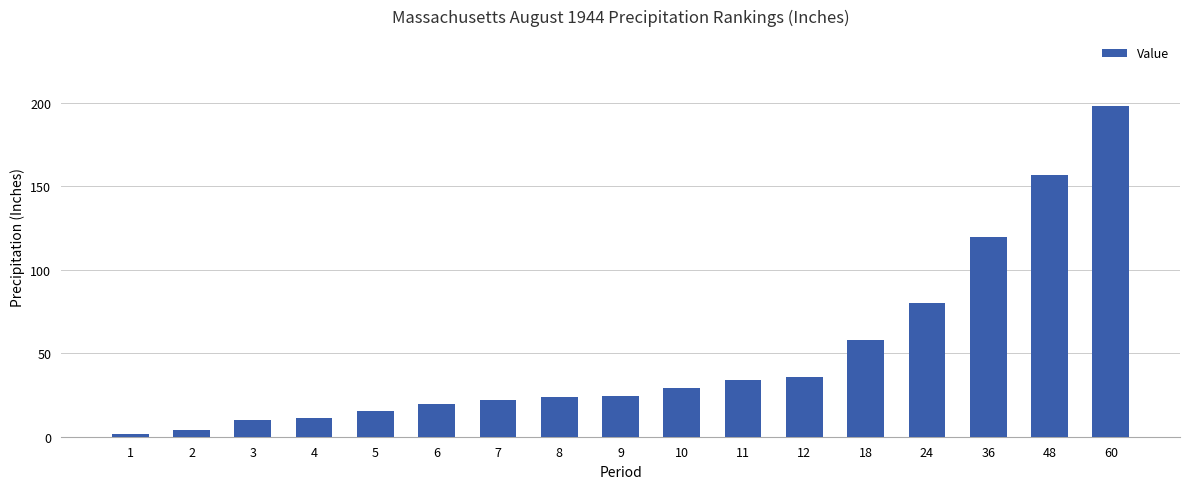

How many bars are there in total?

17